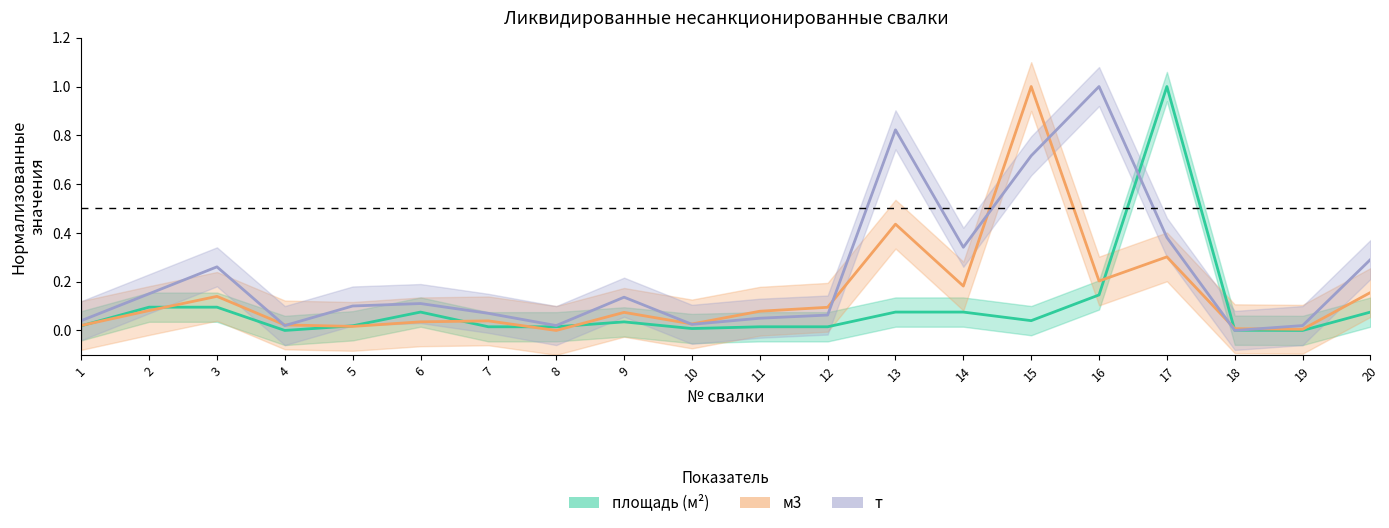

Where is the first local minimum for площадь?

4